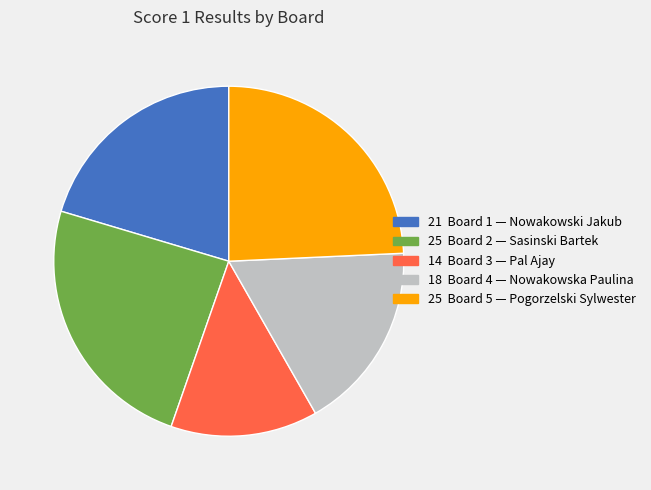

Is there any slice that represents more than half of the pie?

No